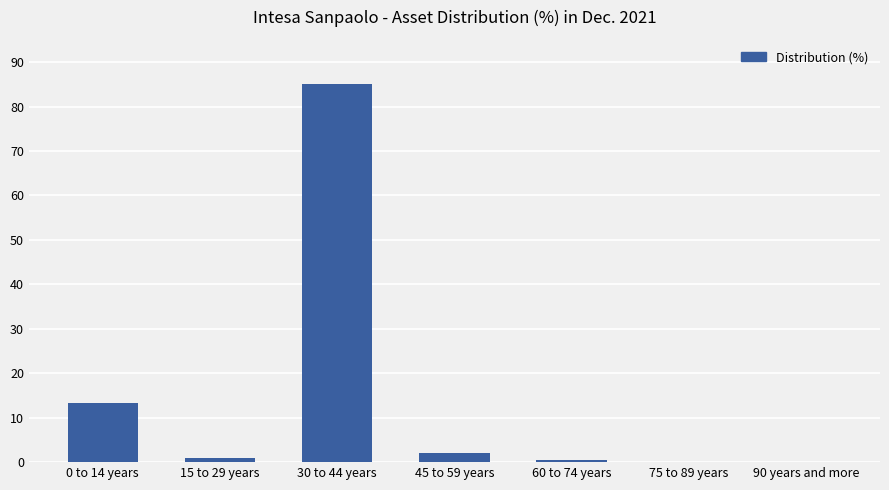

What is the greatest value displayed?

85.0